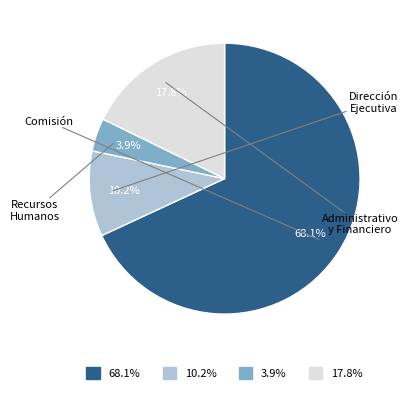

Which has a higher value, Dirección Ejecutiva or Administrativo y Financiero?

Administrativo y Financiero